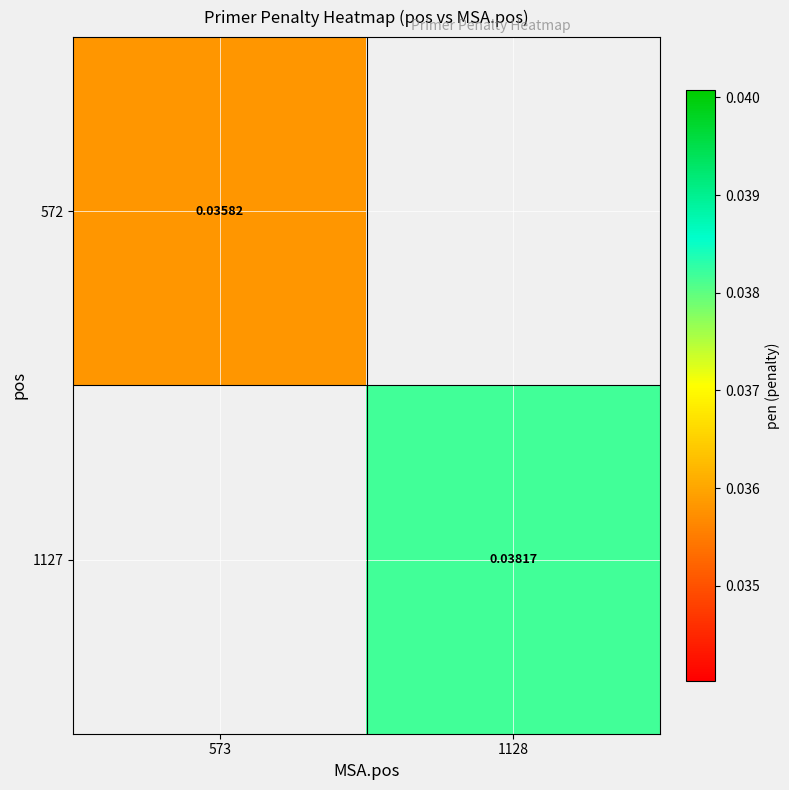

The value of 1127 at 1128 is 0.0. True or false?

True